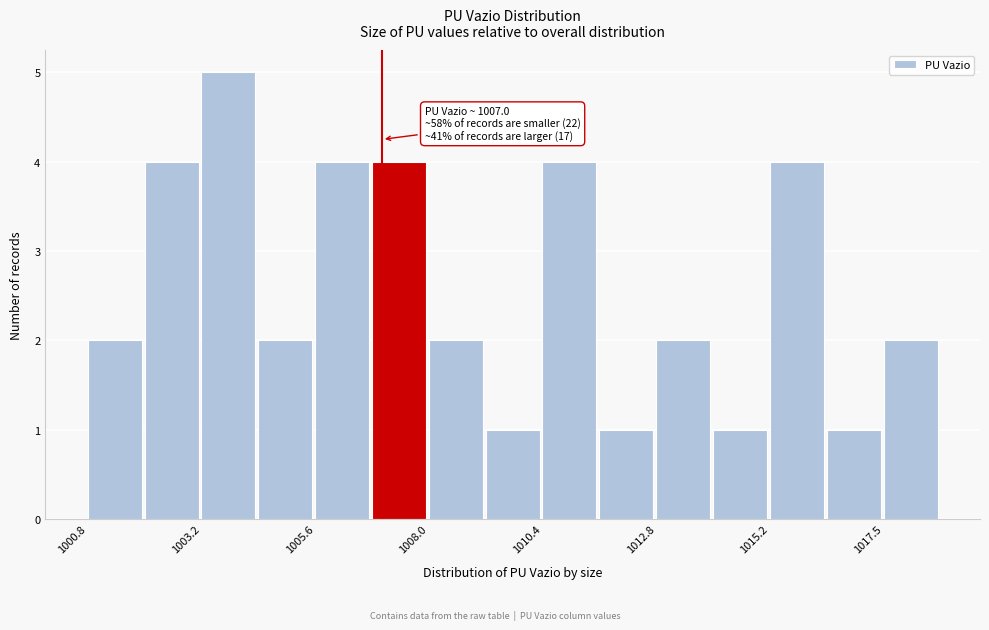

Read against the x-axis, roughly where is the centre of the tallest bar?

1004.0